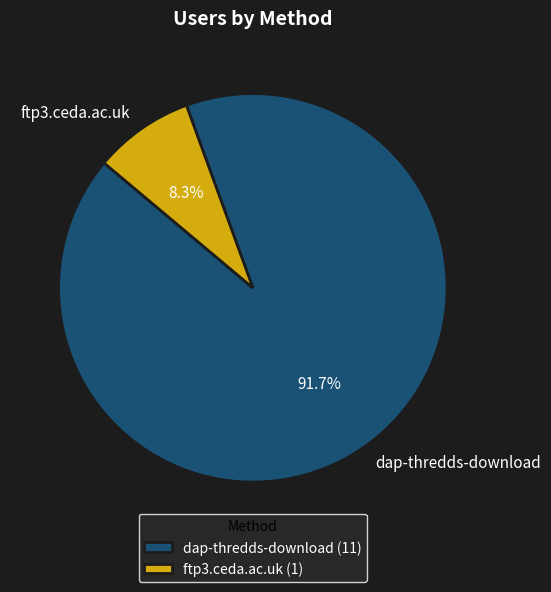

Rank the categories by value from lowest to highest.

ftp3.ceda.ac.uk, dap-thredds-download